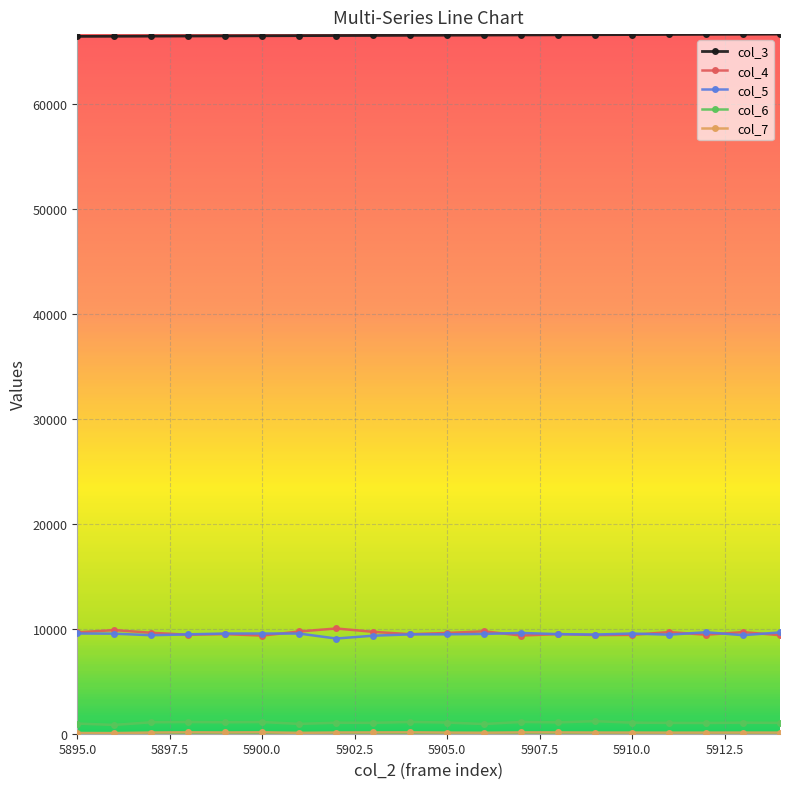

At how many categories does at least one series exceed 16357?

20